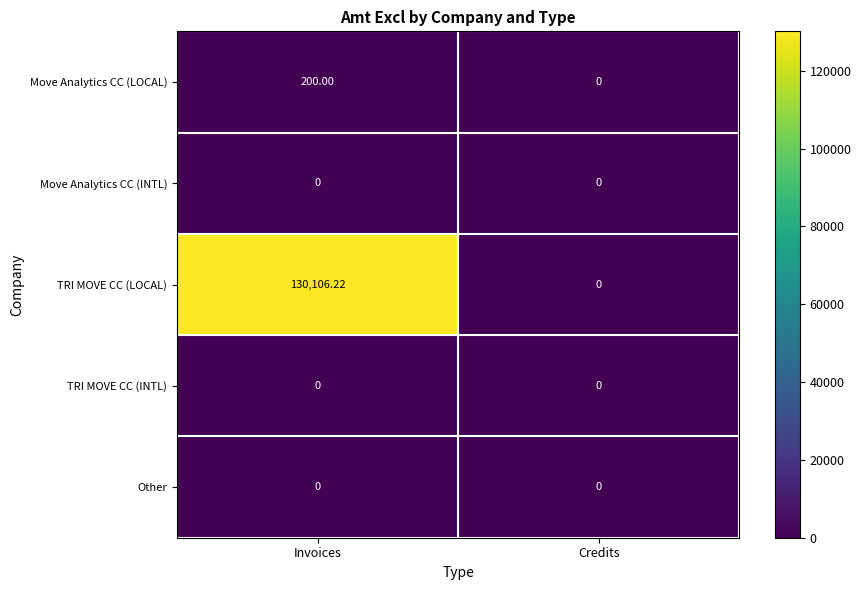

Which series has the largest range (max minus min)?

TRI MOVE CC (LOCAL)